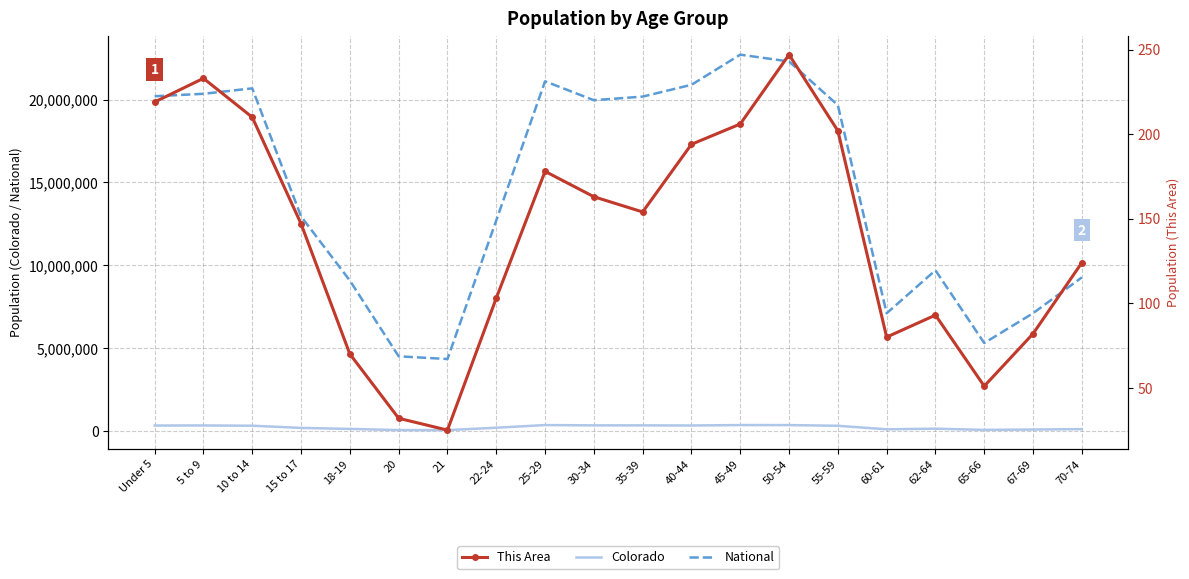

Reading left to right, list all the values displayed in this chart.

Colorado: 343960	348603	332654	200392	139083	69437	67385	211793	372459	353819	353605	346039	371635	371063	328364	115654	153626	80153	102339	127468
National: 20201362	20348657	20677194	12954254	9086089	4519129	4354294	12712576	21101849	19962099	20179642	20890964	22708591	22298125	19664805	7113727	9704197	5319902	7115361	9278166
This Area: 219	233	210	147	70	32	25	103	178	163	154	194	206	247	202	80	93	51	82	124